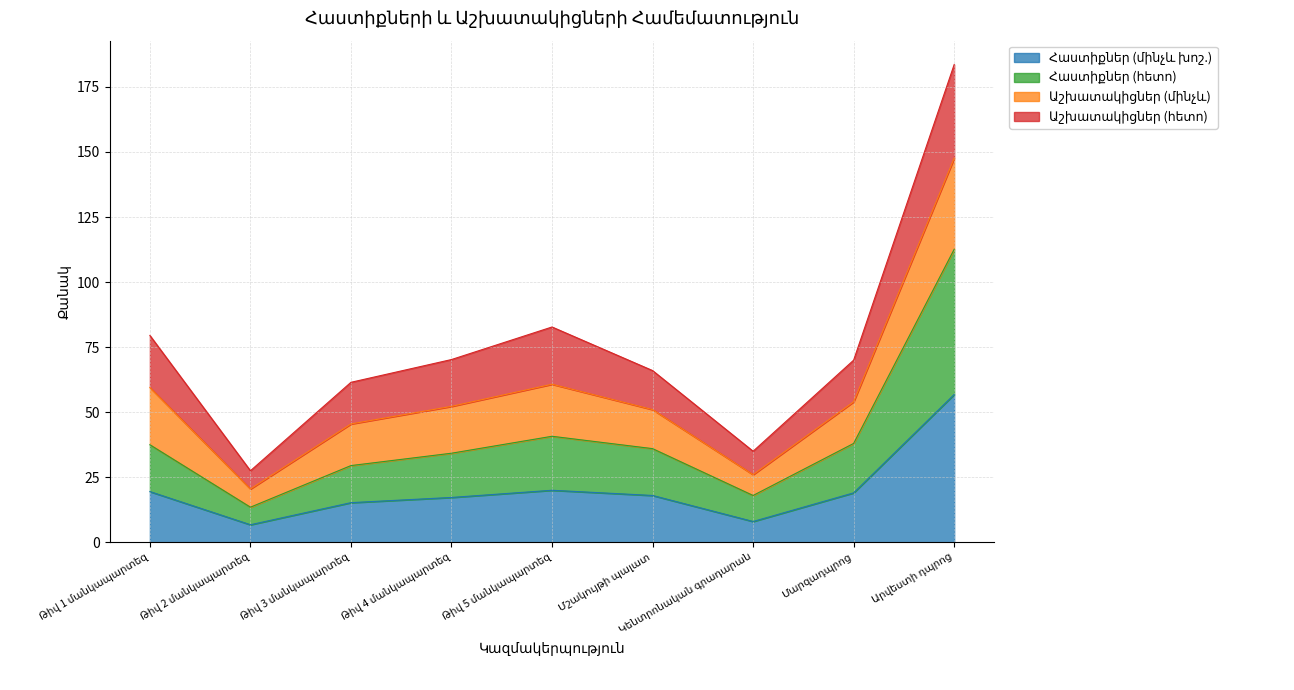

Does the chart display data point markers on the line(s)?

No